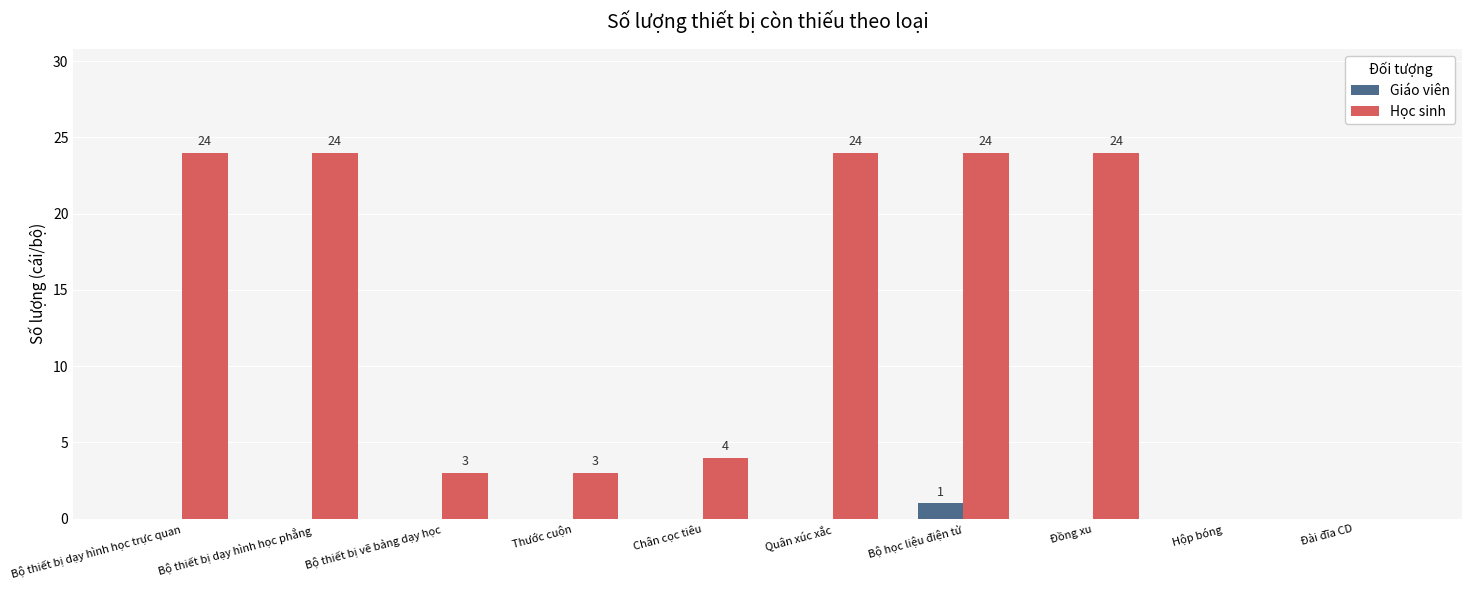

What is the total value across all series at Bộ thiết bị vẽ bảng dạy học?

3